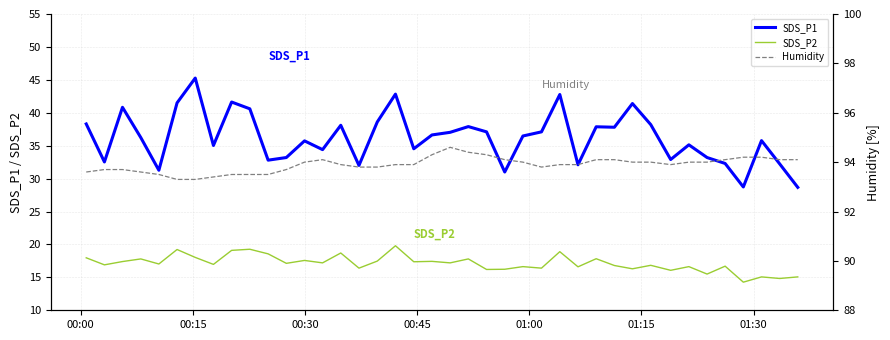

True or false: SDS_P1 and SDS_P2 cross at least once.

False